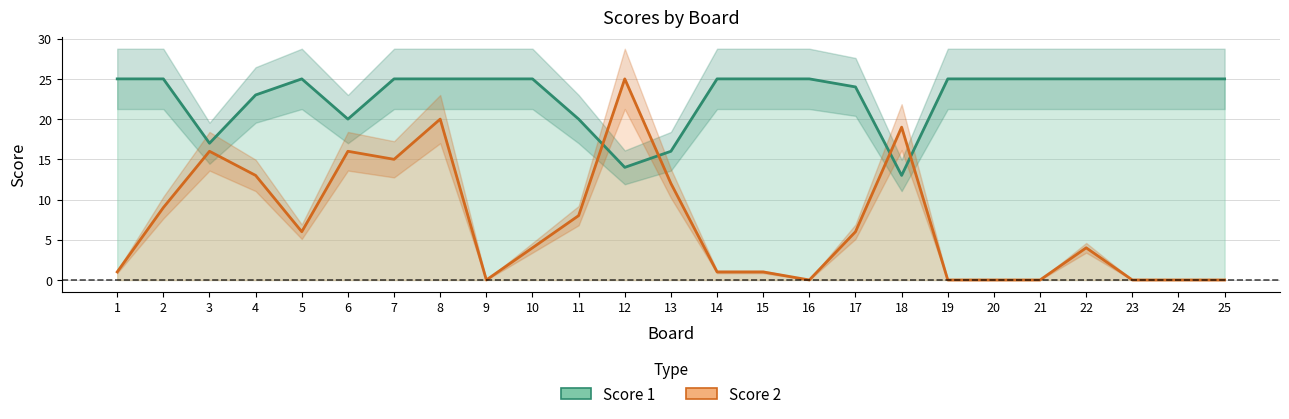

Count the number of categories in the chart.

25